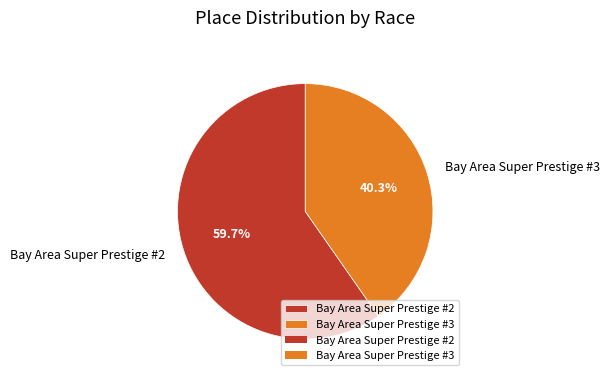

Approximately how many times larger is the value at Bay Area Super Prestige #2 compared to Bay Area Super Prestige #3?

1.5